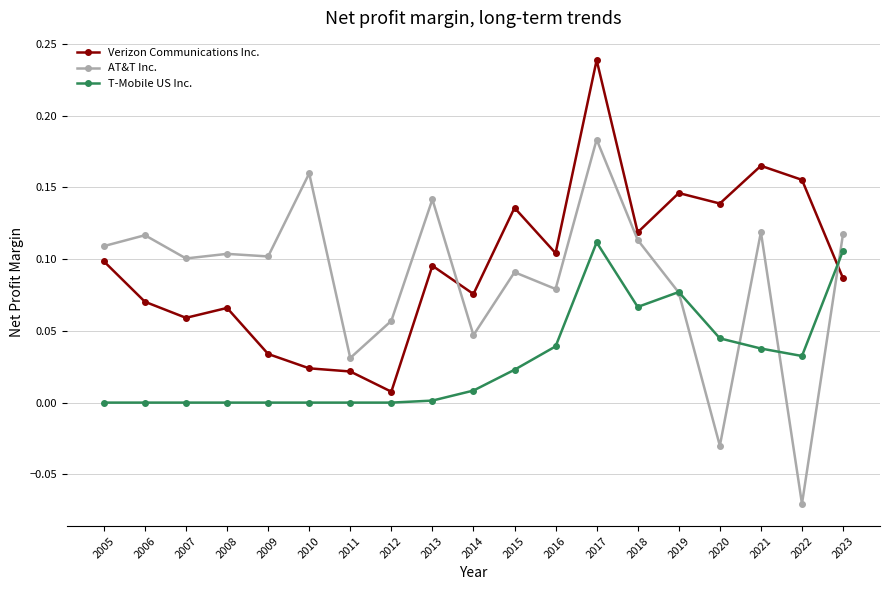

At how many categories does at least one series exceed 0?

19